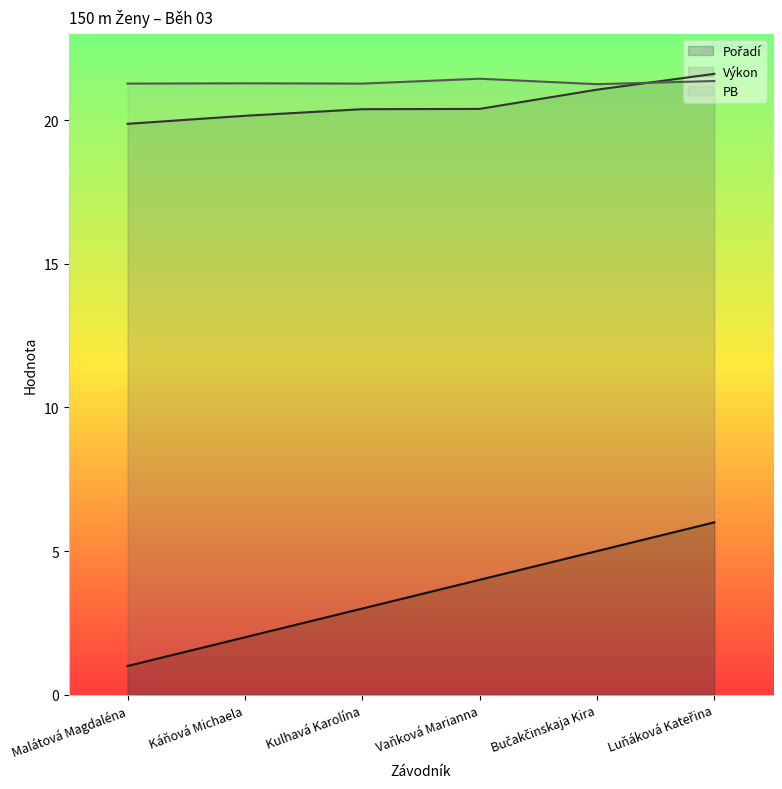

Is the value of Pořadí at Kulhavá Karolína greater than the value of PB at Kulhavá Karolína?

No